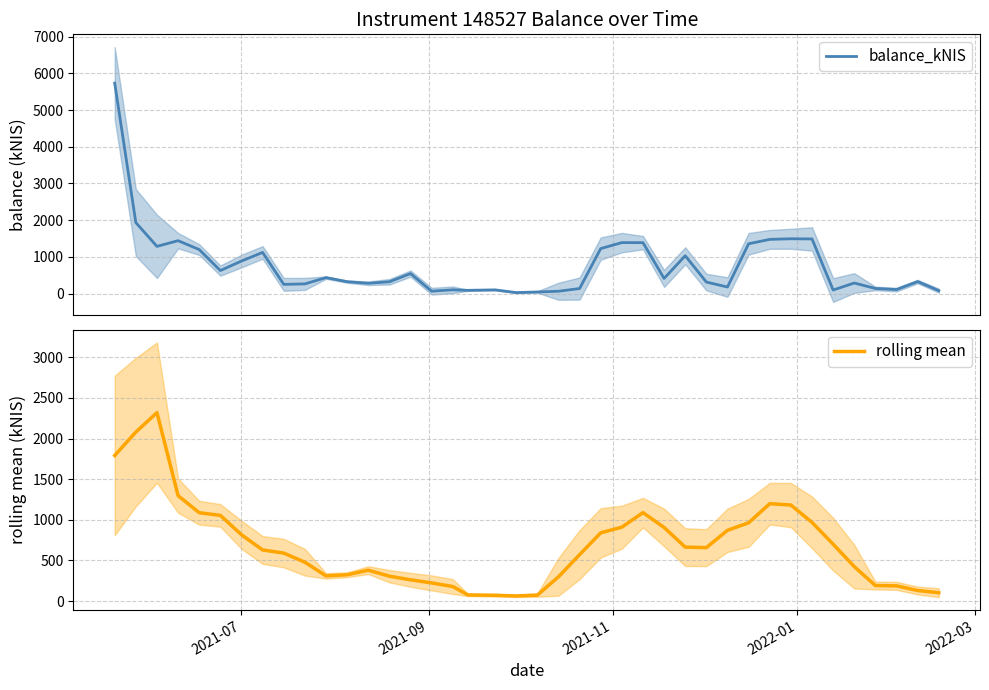

True or false: rolling mean has more than 0 interior local peaks.

True